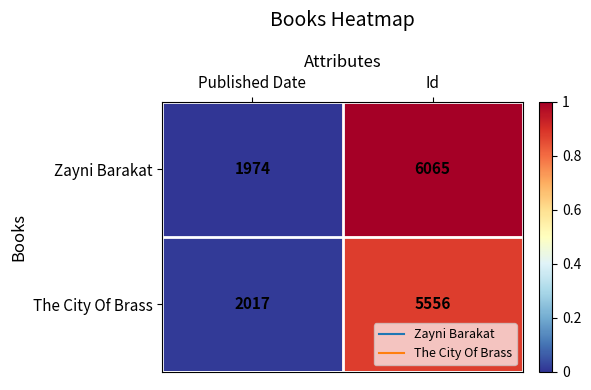

Is it true that The City Of Brass equals 3789 at Id?

False